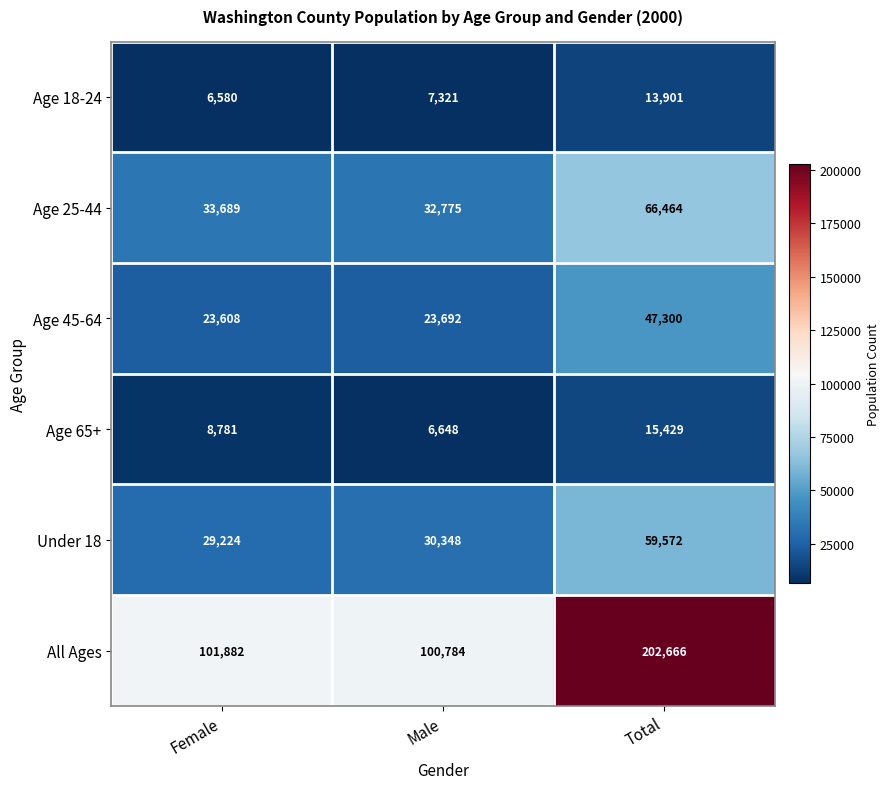

What is the difference between the highest and lowest values at Female?

95302